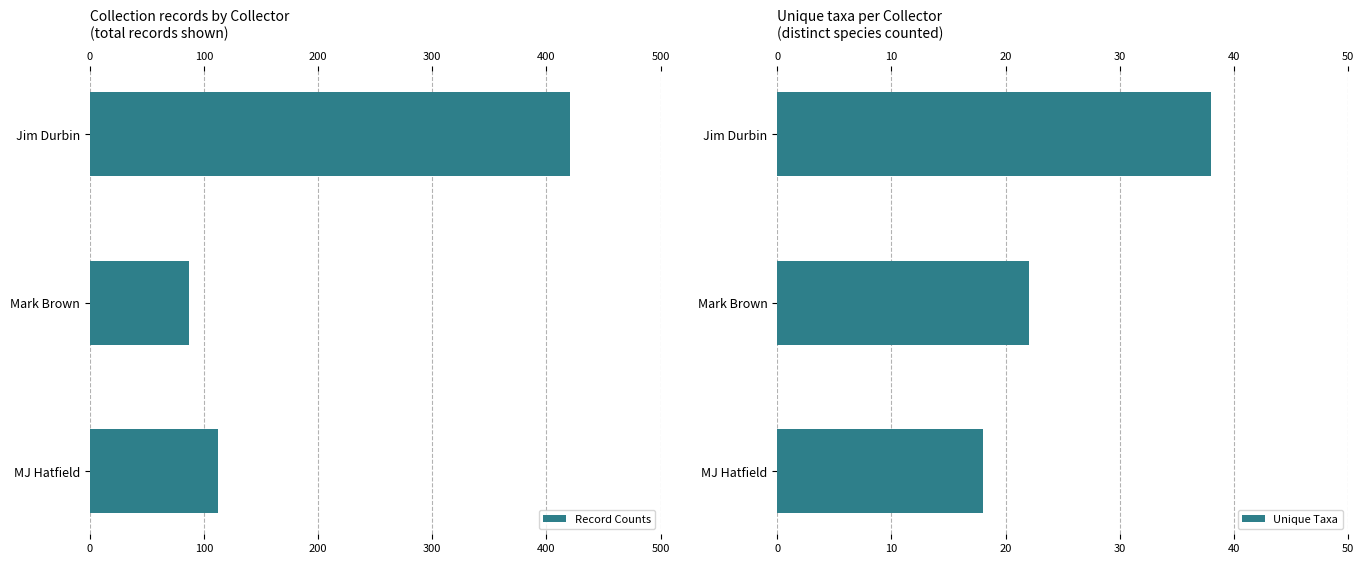

Reading left to right, what are all the values shown in this chart?

Record Counts: 421	87	112
Unique Taxa: 38	22	18